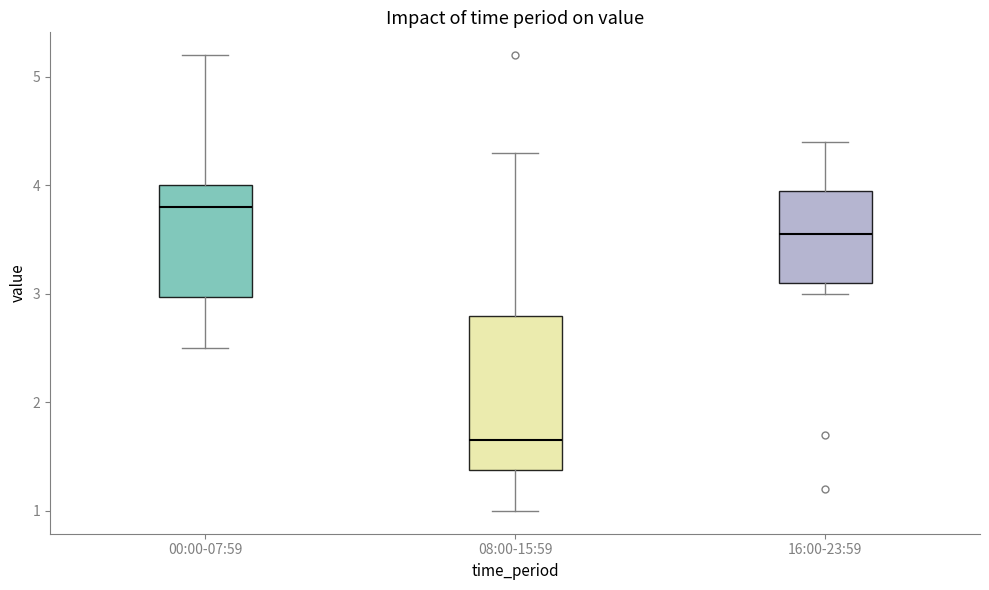

Which box's median line is the lowest?

08:00-15:59